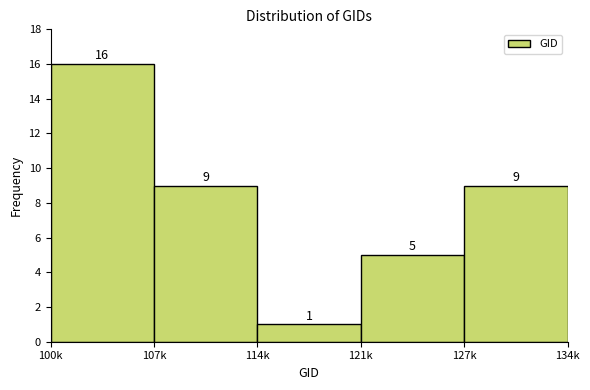

Reading right to left, transcribe all the data shown in this chart.

127k=9	121k=5	114k=1	107k=9	100k=16